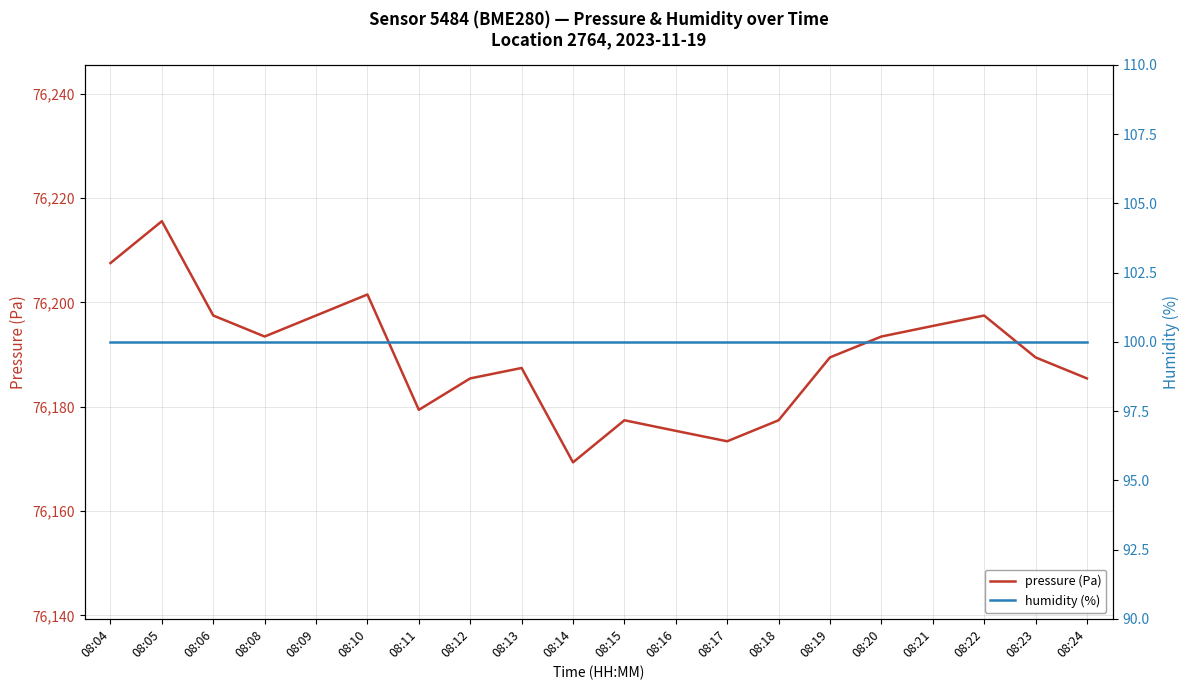

What is the difference between the maximum and minimum values in the pressure (Pa) series?

46.2